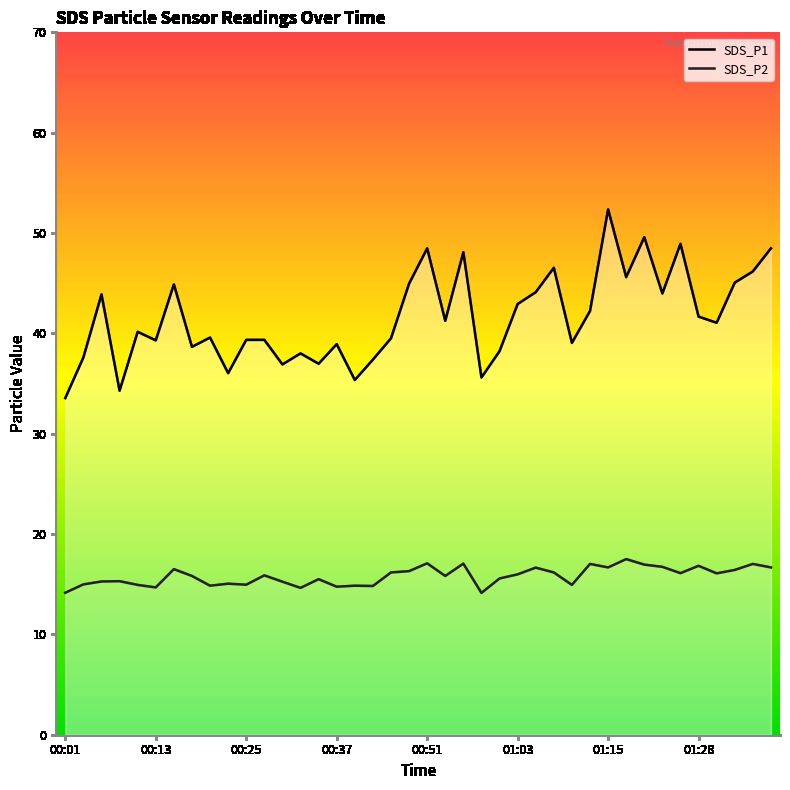

At 28, list the series in order from largest to smallest.

SDS_P1, SDS_P2